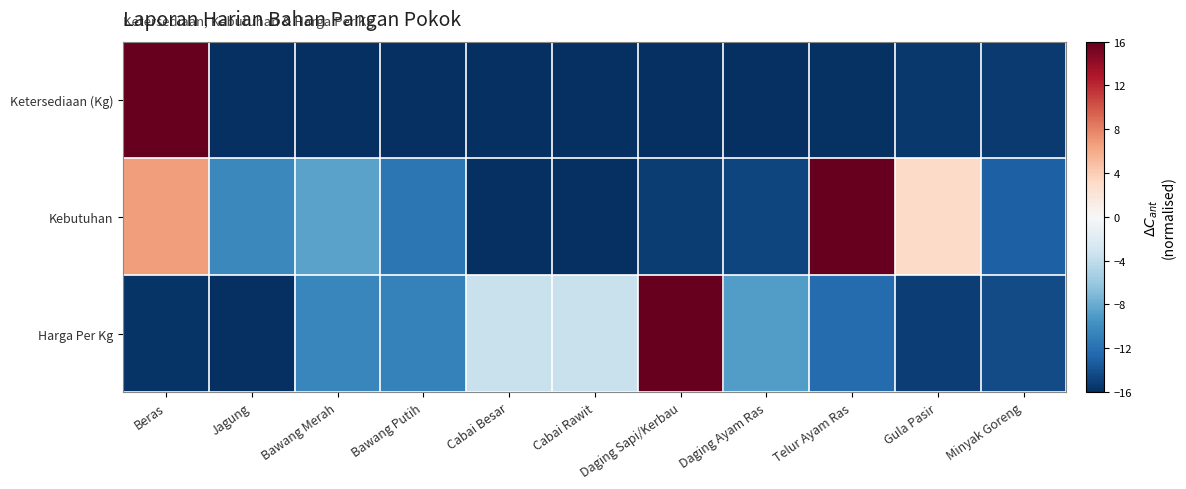

At which category is the sum across all series the highest?

Beras